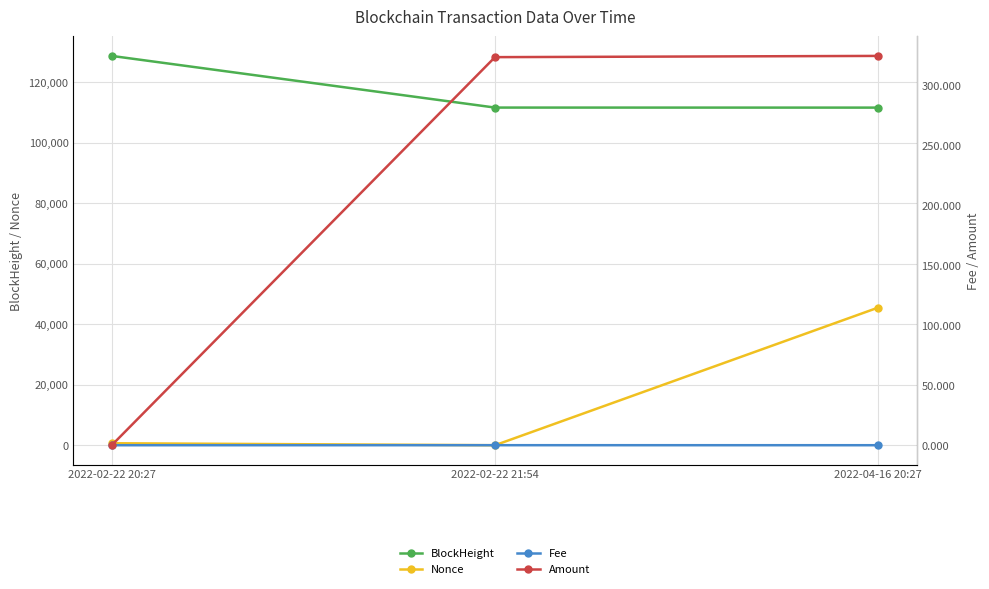

Which series has the widest spread of values?

Nonce